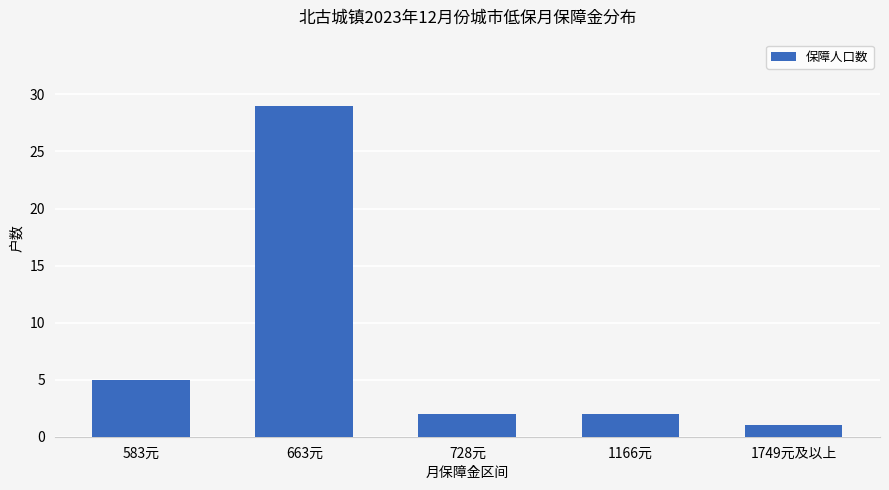

How many series are shown in this chart?

1